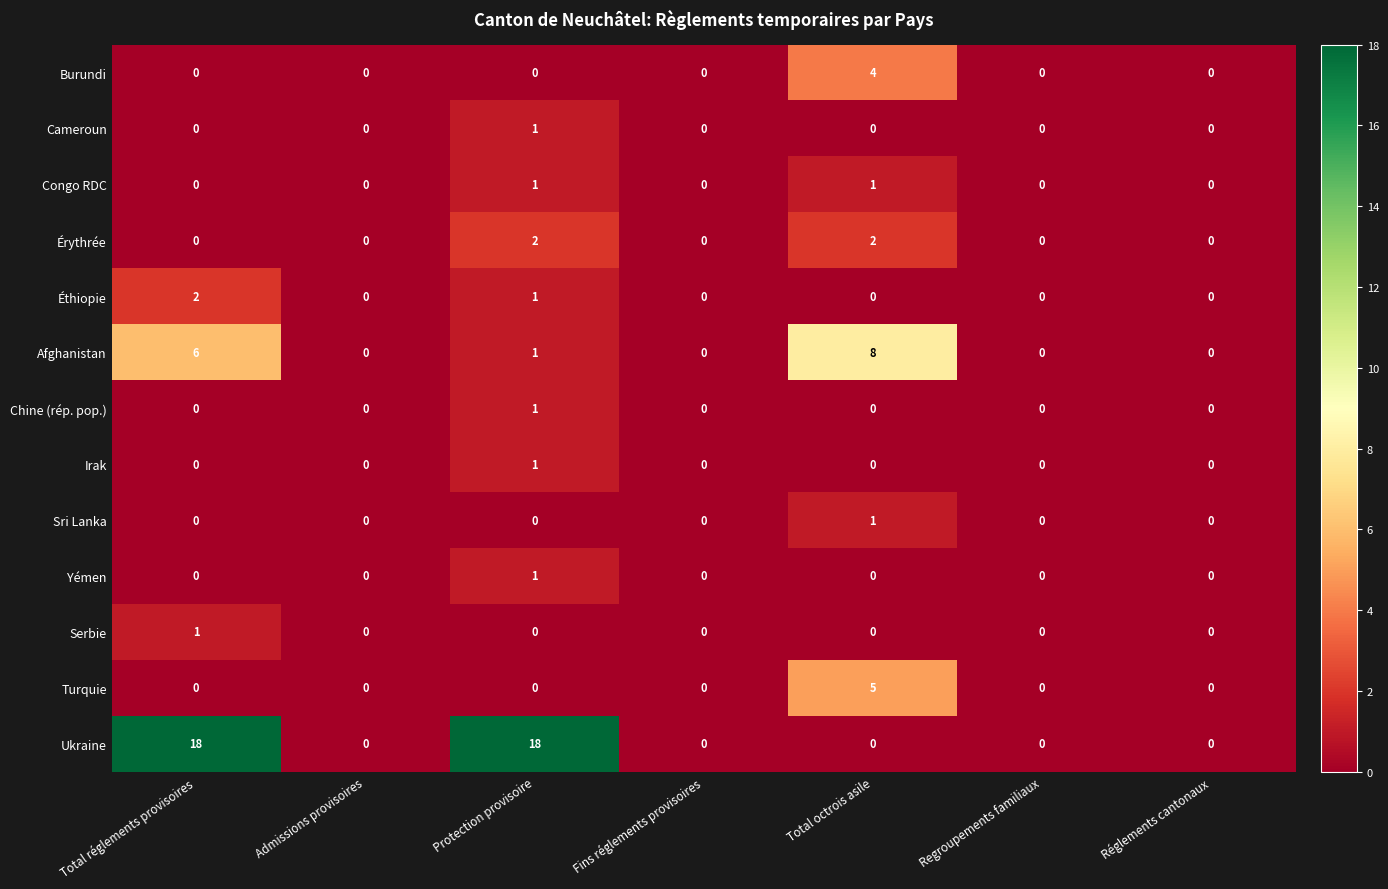

The value of Yémen at Admissions provisoires is 0. True or false?

True